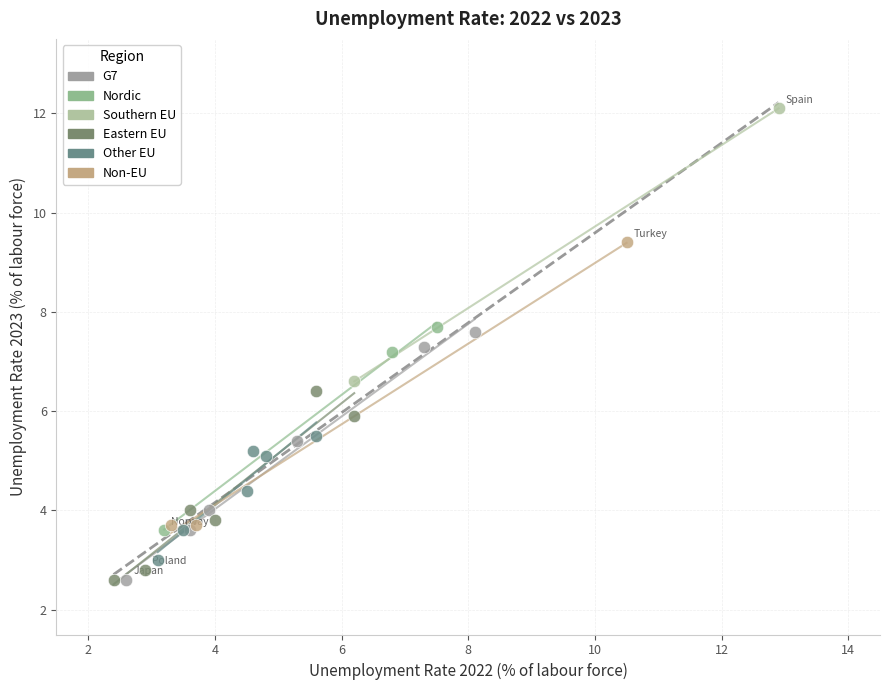

What are all the series names shown in the legend?

G7, Nordic, Southern EU, Eastern EU, Other EU, Non-EU